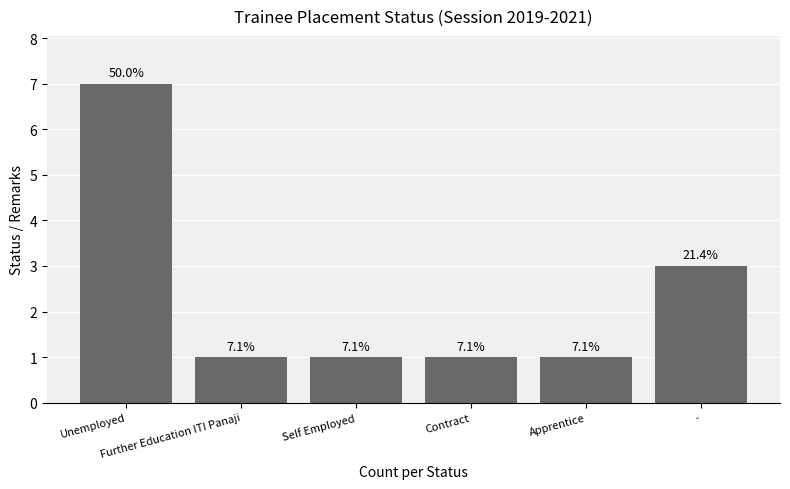

Does the chart contain any negative values?

No